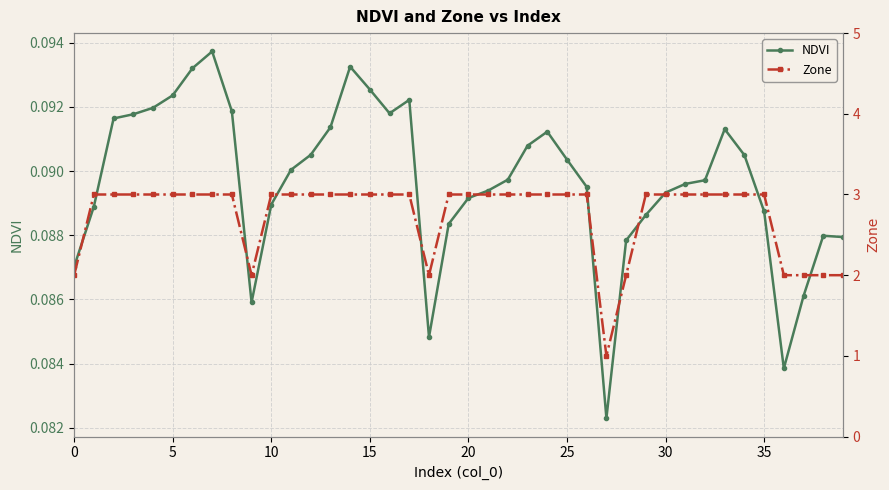

True or false: NDVI has more than 0 points higher than both neighbors.

True